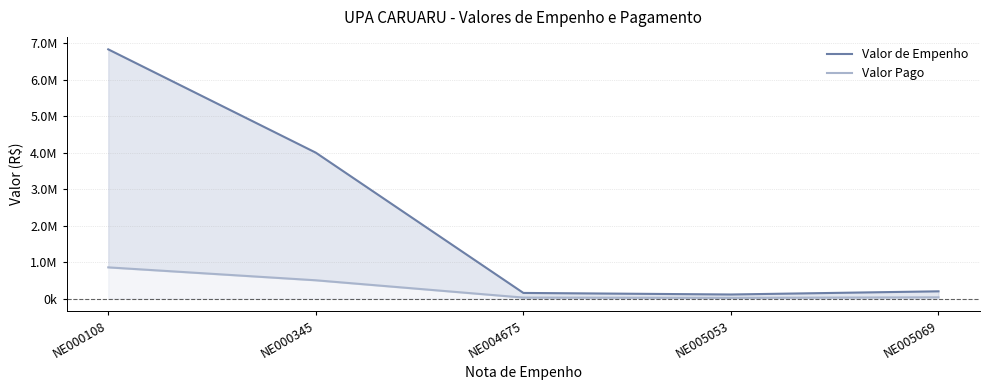

Reading right to left, what are all the values shown in this chart?

Valor de Empenho: 197400.0	110436.5	153000.0	4000000.0	6834025.0
Valor Pago: 32900.0	18406.1	25500.0	500000.0	854253.1